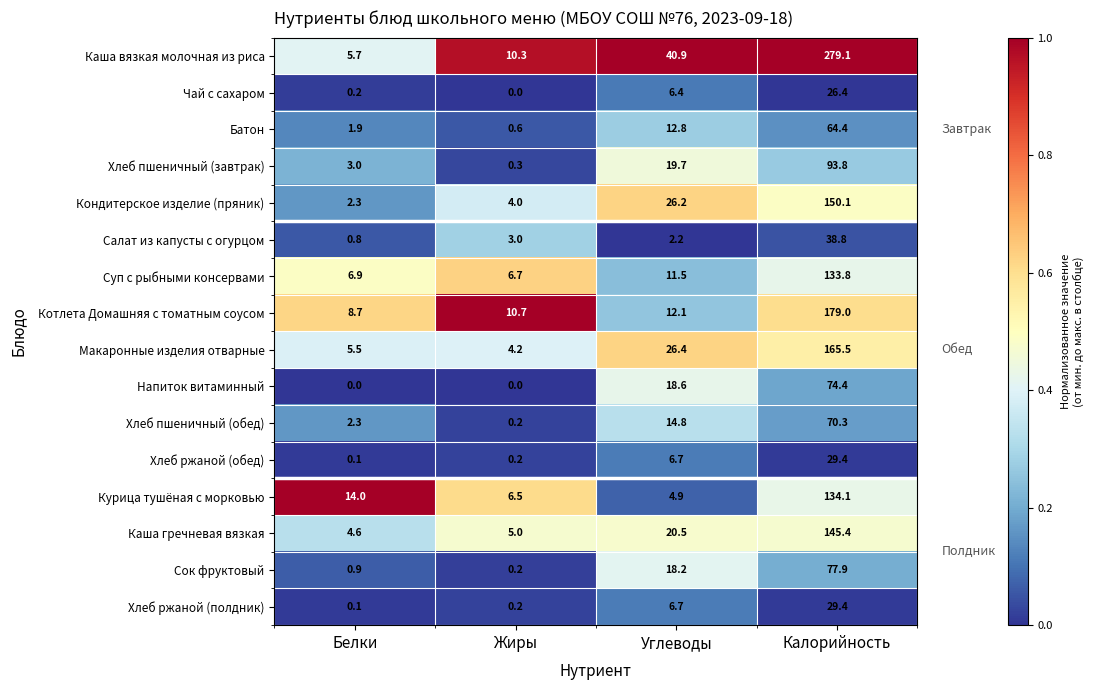

The Каша гречневая вязкая series shows 20.5 at Углеводы. True or false?

True